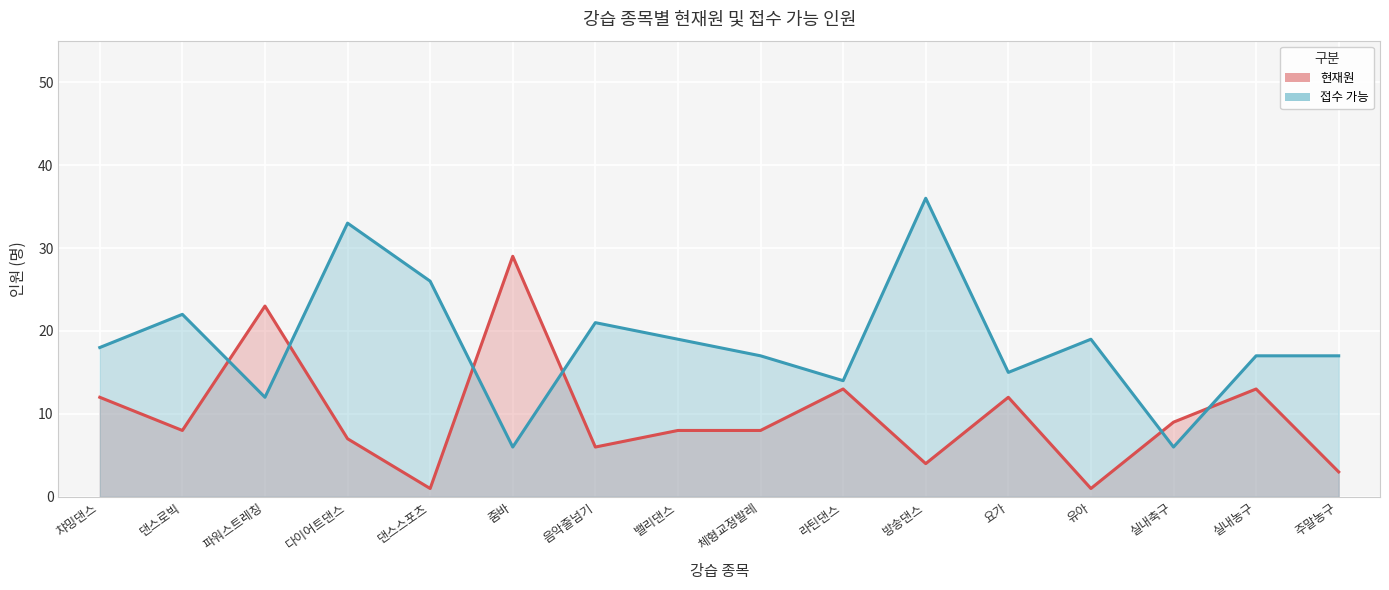

At which category does the chart reach its peak across all series?

방송댄스